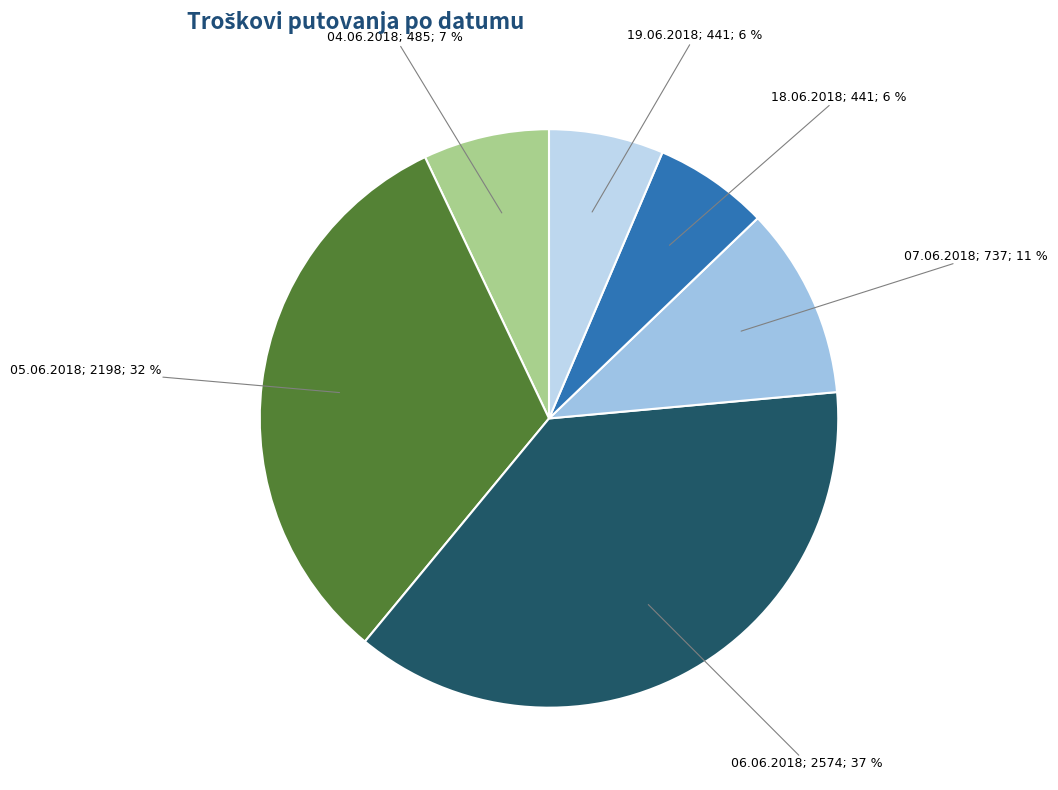

How many slices are in this pie chart?

6